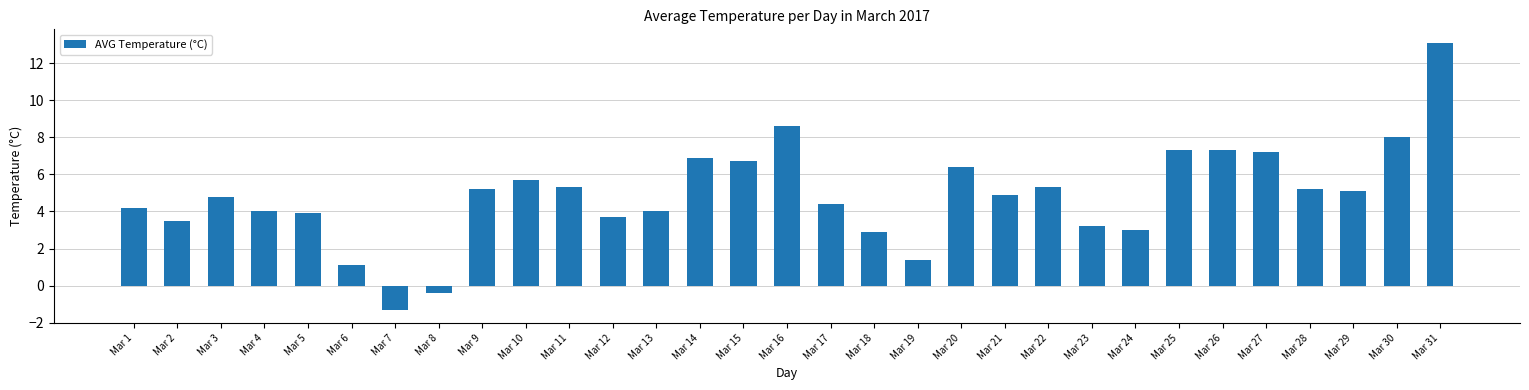

Reading right to left, what are all the values shown in this chart?

13.1	8.0	5.1	5.2	7.2	7.3	7.3	3.0	3.2	5.3	4.9	6.4	1.4	2.9	4.4	8.6	6.7	6.9	4.0	3.7	5.3	5.7	5.2	-0.4	-1.3	1.1	3.9	4.0	4.8	3.5	4.2